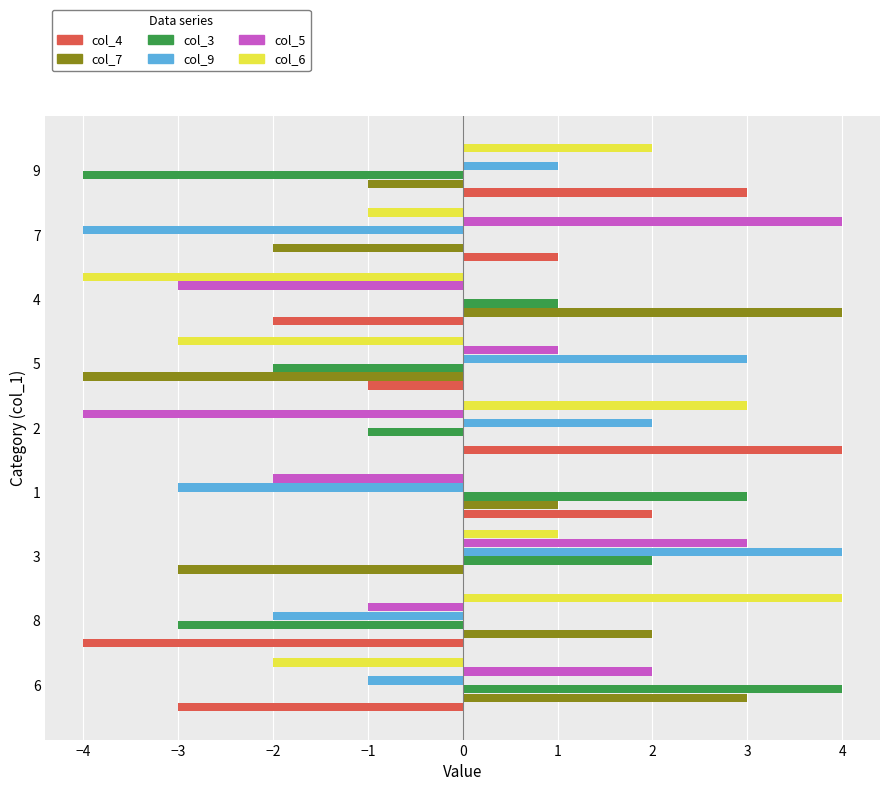

Count the number of data series in this chart.

6